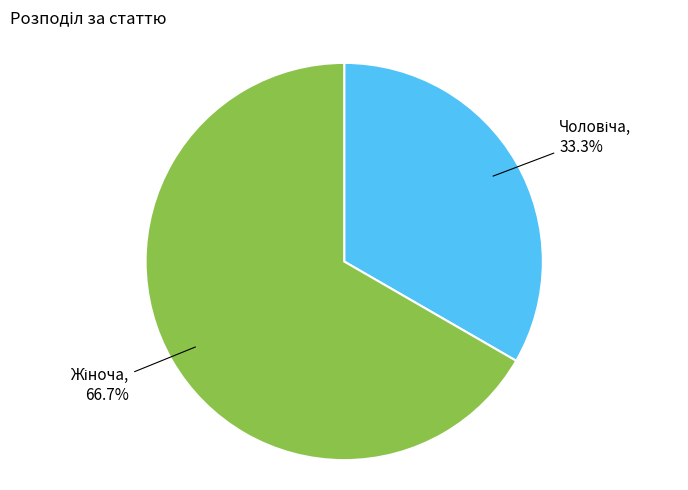

To the nearest percent, what is the difference between the largest and smallest slice percentages?

33%